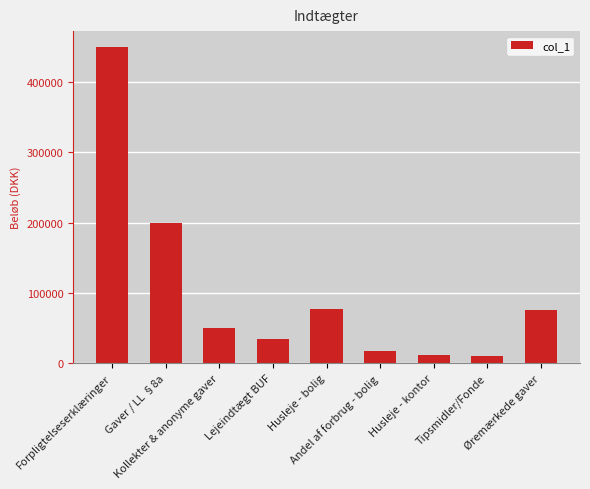

Reading right to left, list all the values displayed in this chart.

75000	10000	12000	17000	77000	35000	50000	200000	450000